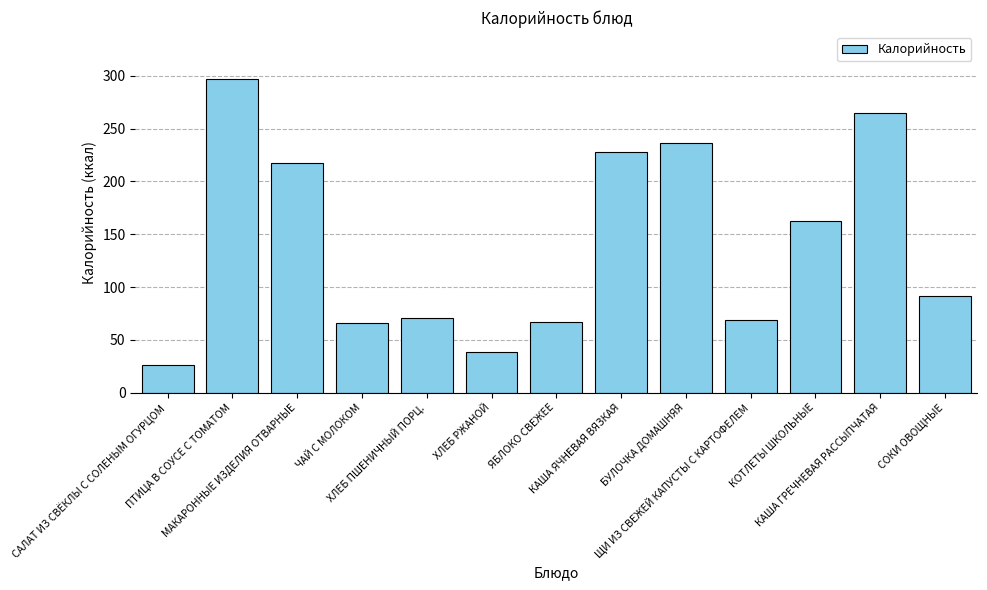

What is the difference between the maximum and minimum values?

271.0